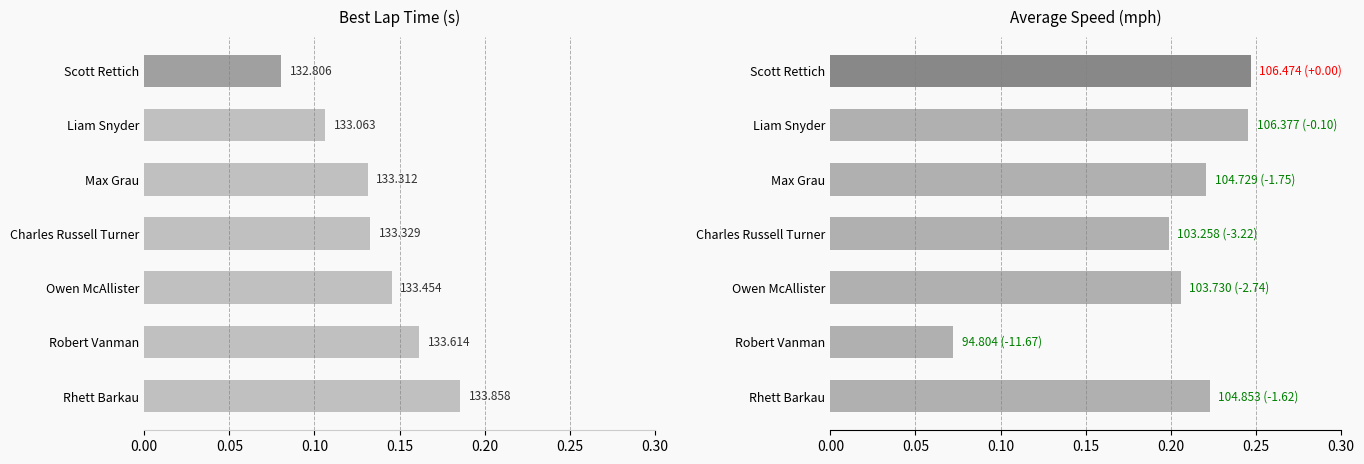

Between 0.15 and 0.20, which is larger?

0.20